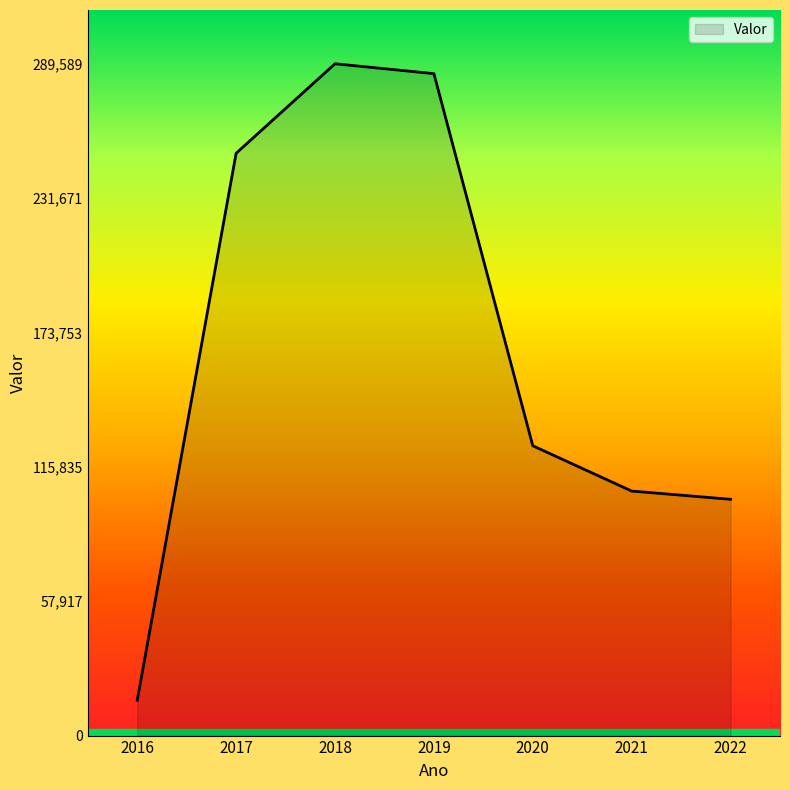

What is the sum of the values at 2016 and 2019?

300576